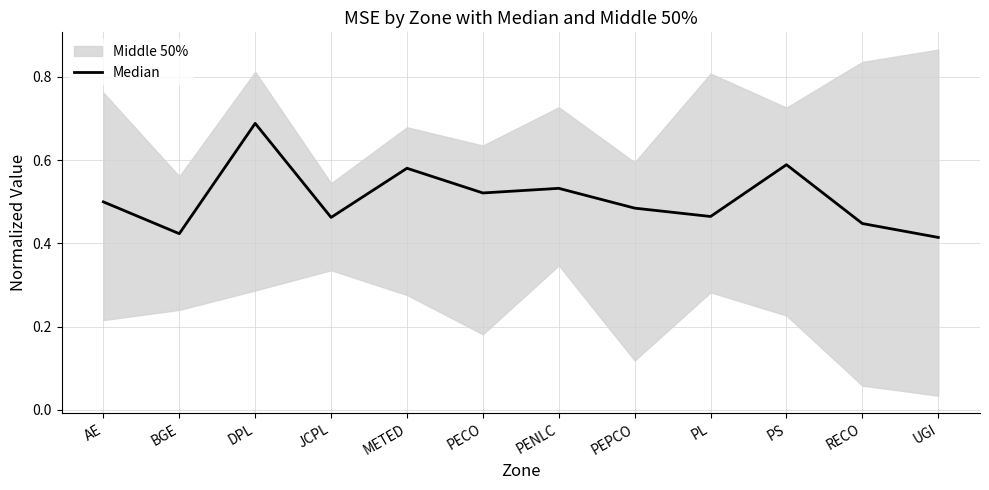

Does the chart have visible grid lines?

Yes